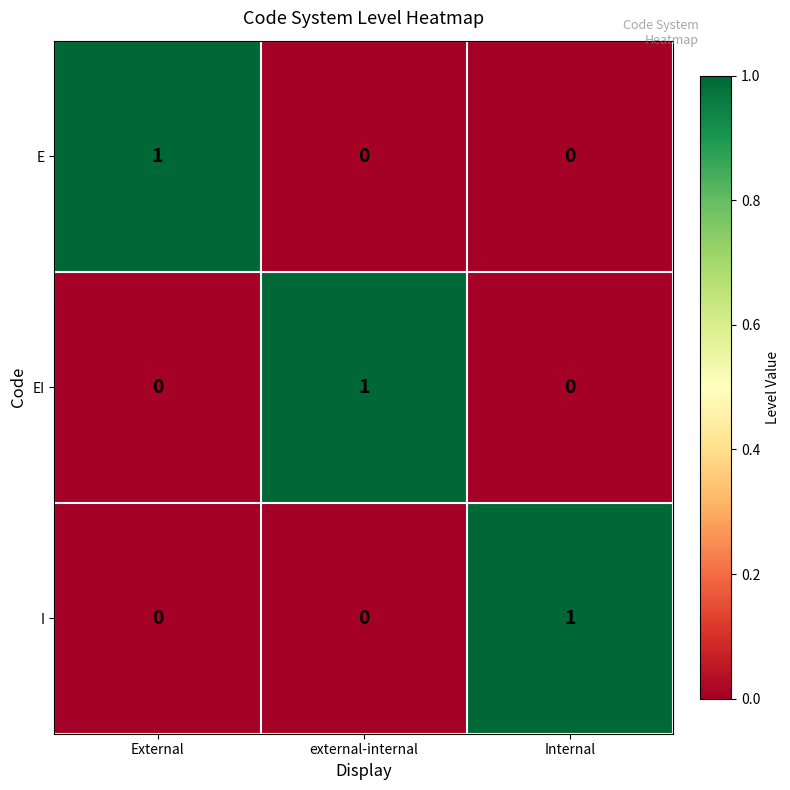

At how many categories does at least one series exceed 0?

3